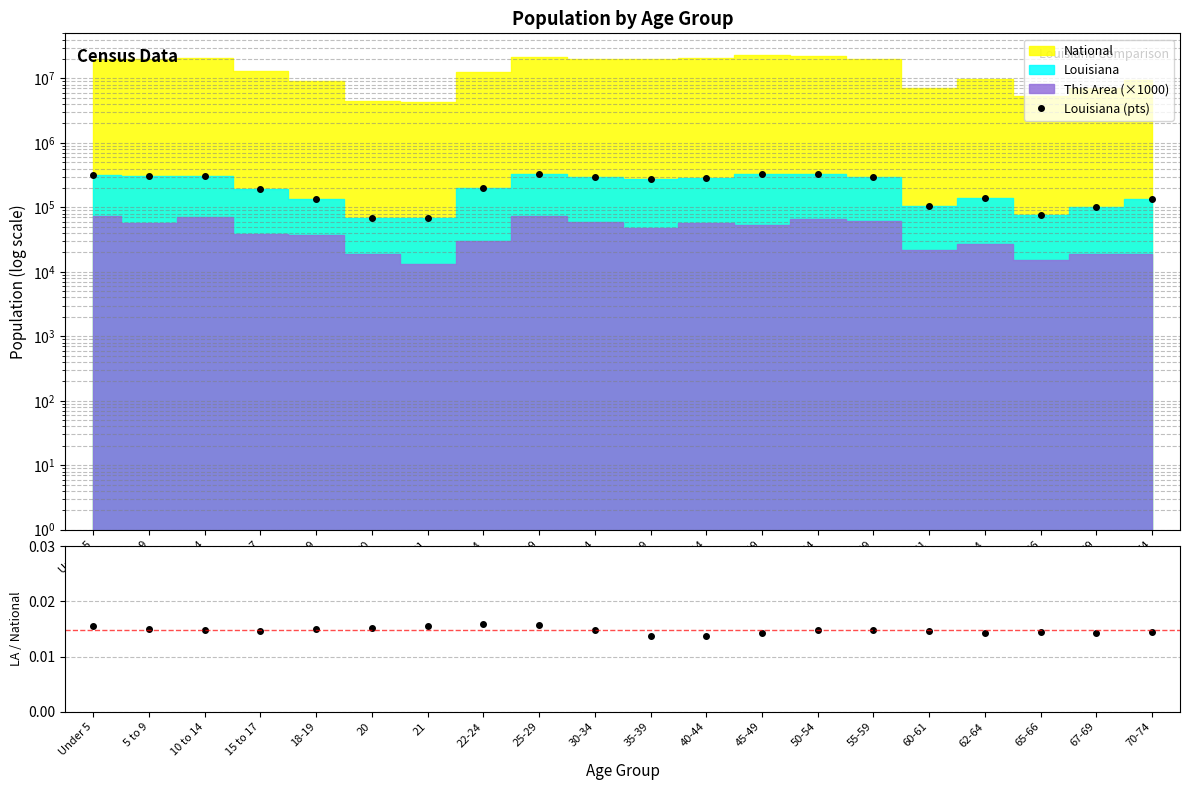

What is the label of the 1st point from the right?

70-74